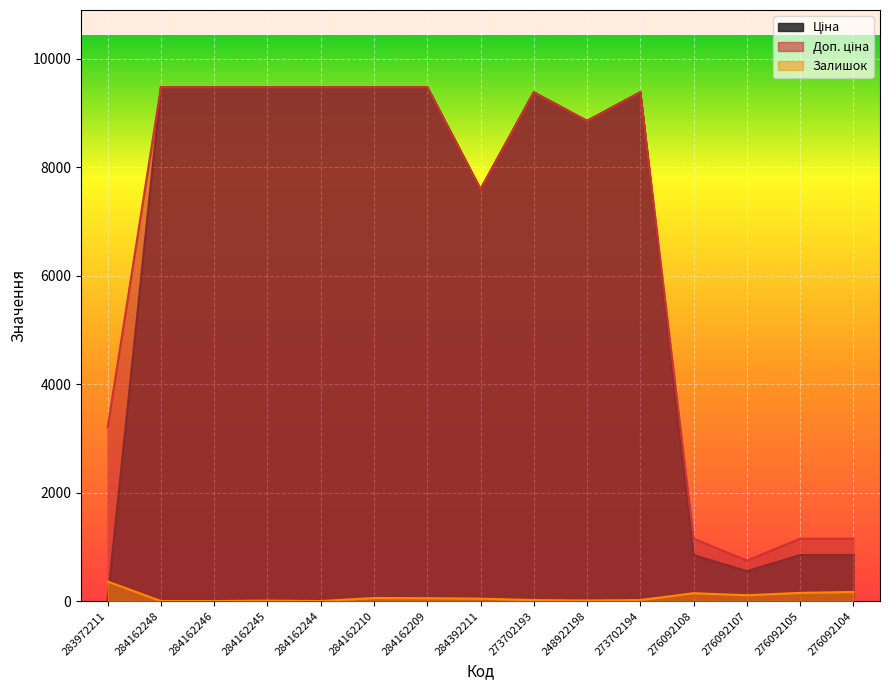

True or false: Доп. ціна has more than 2 points higher than both neighbors.

False